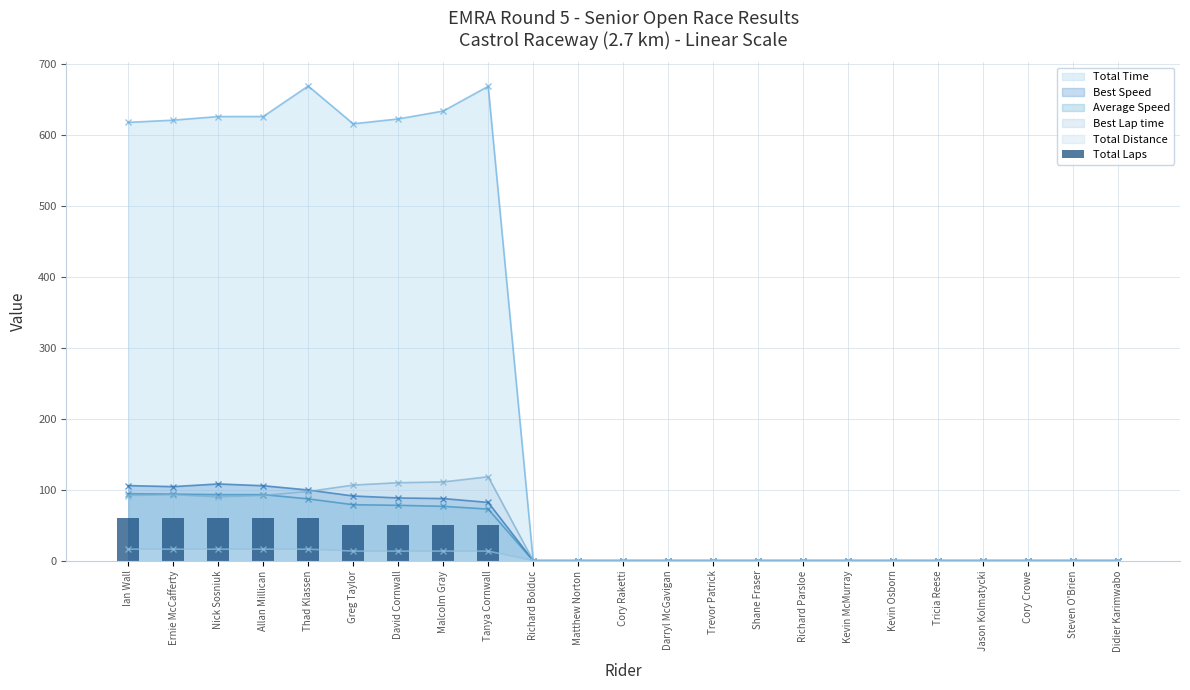

Which series has the largest total across all categories?

Total Time (line)